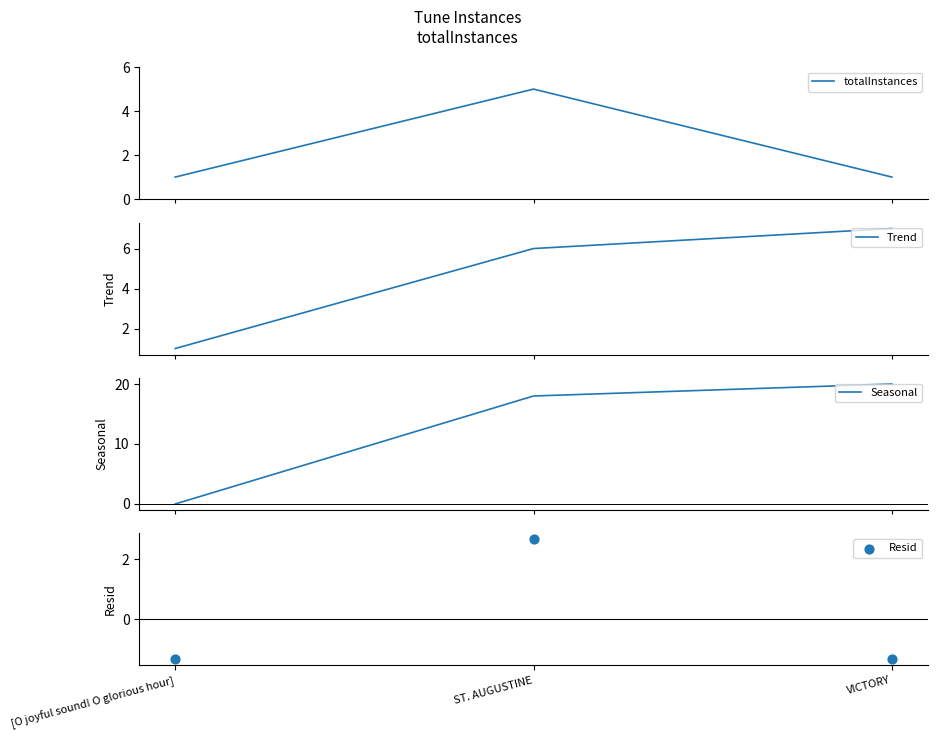

Which series has the largest Y range (max minus min)?

Seasonal